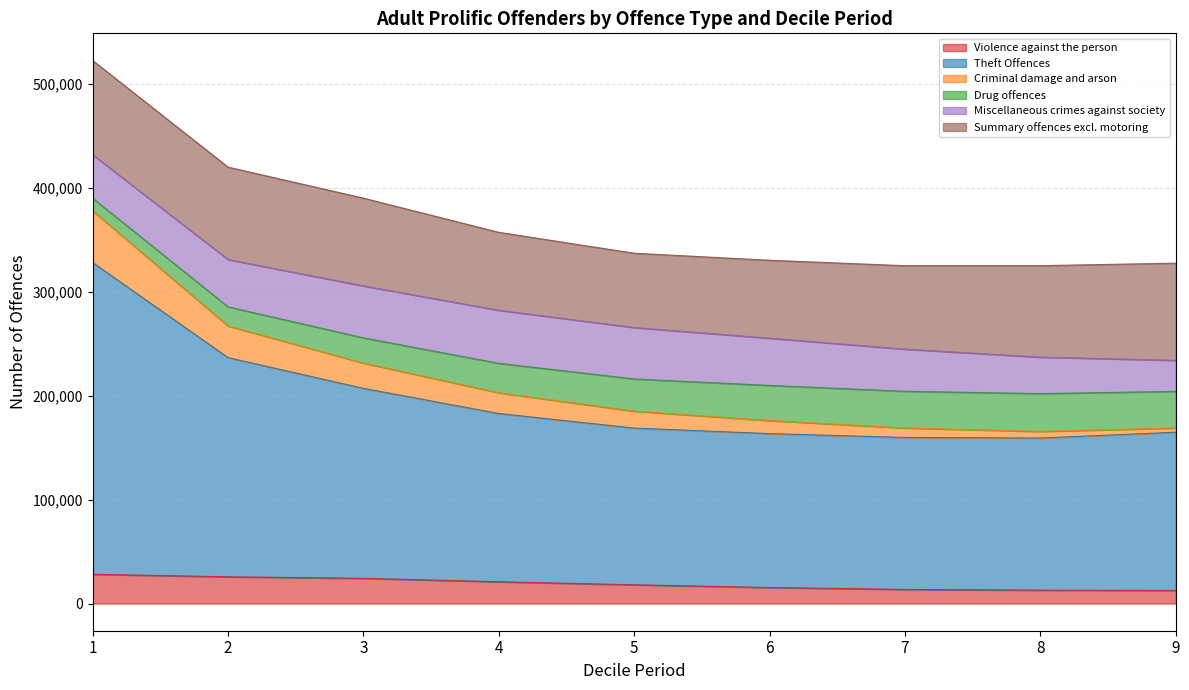

What is the minimum value for Violence against the person?

12671